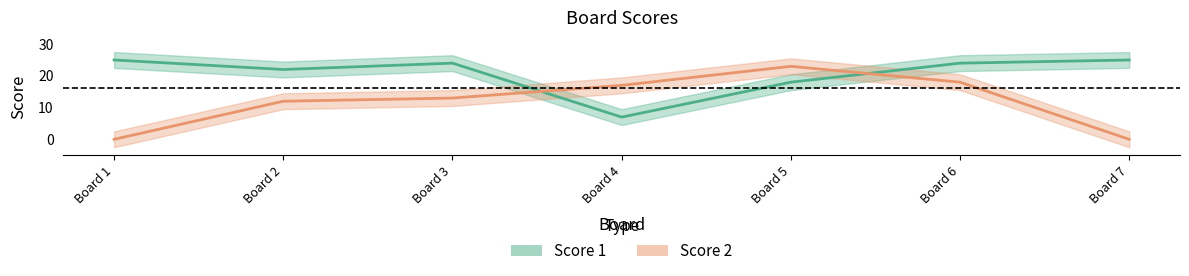

How many data points in Score 2 are less than 13?

3